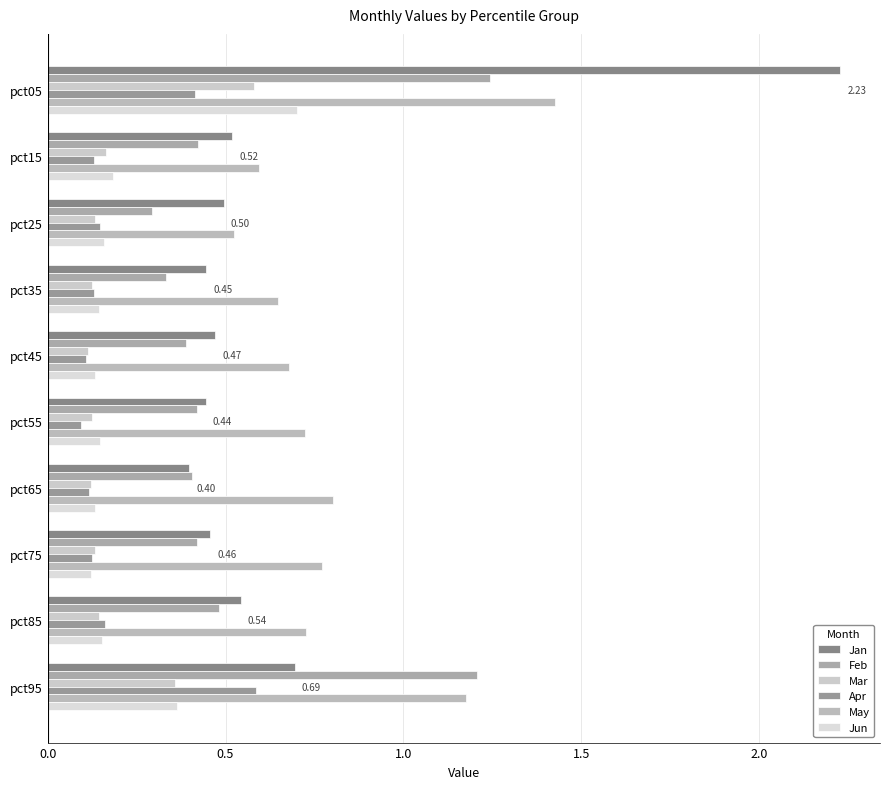

What are all the series names shown in the legend?

Jan, Feb, Mar, Apr, May, Jun